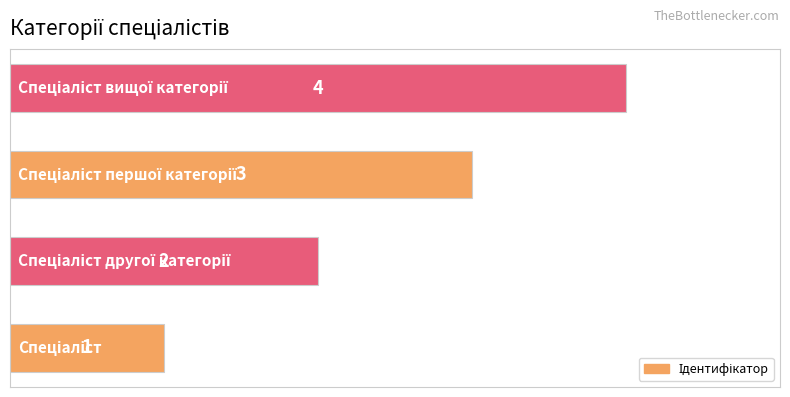

What is the maximum value shown in the chart?

4